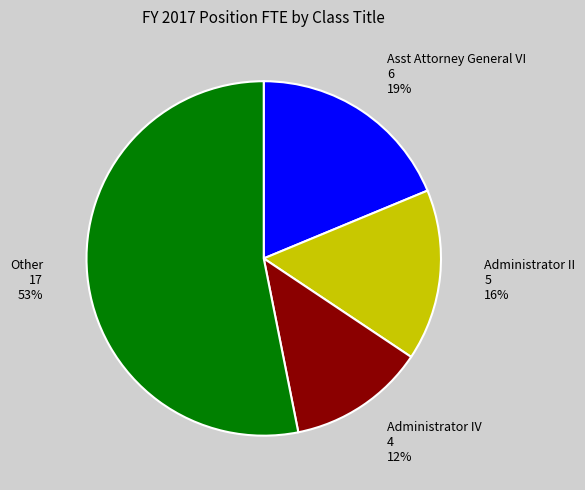

What percentage is the Administrator II 5 16% slice, to the nearest percent?

16%